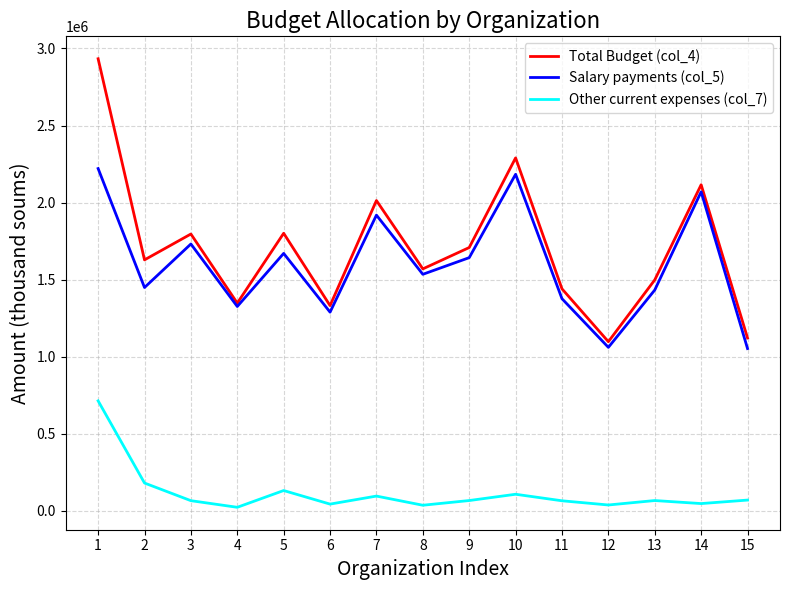

Which series has the largest range (max minus min)?

Total Budget (col_4)